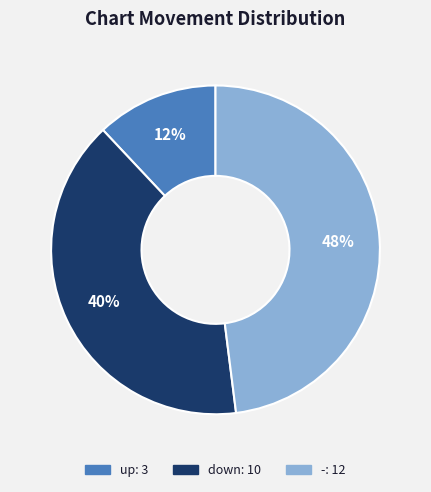

Which slice is the smallest?

up